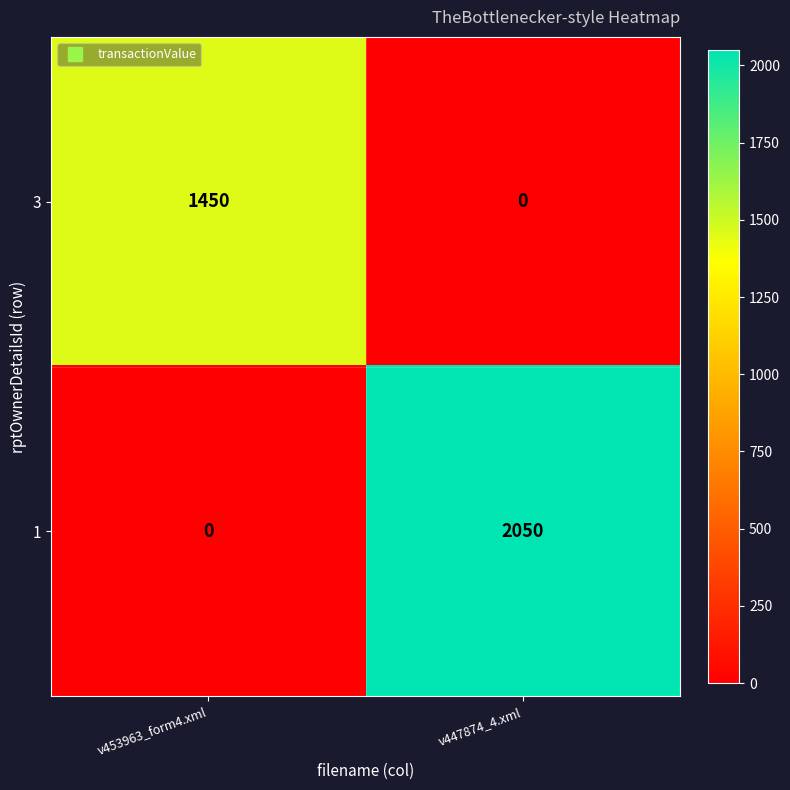

Which label corresponds to the largest value in the chart?

v447874_4.xml